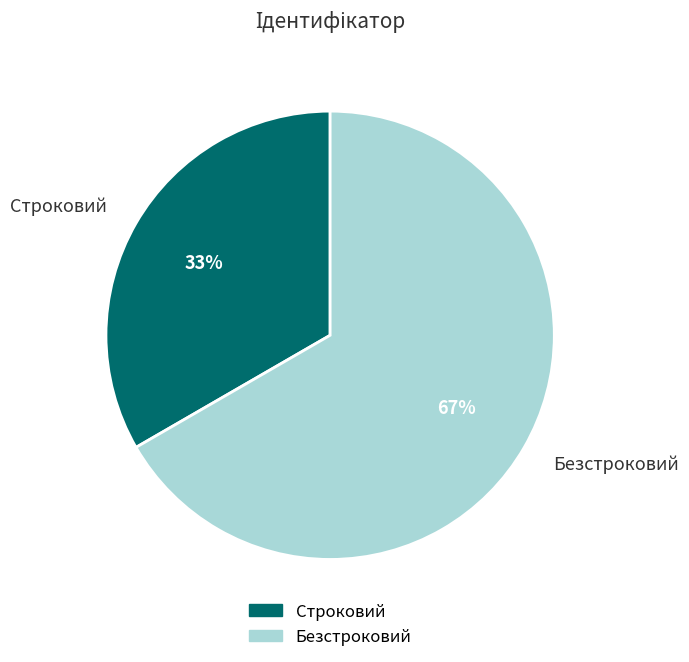

How many slices are in this pie chart?

2